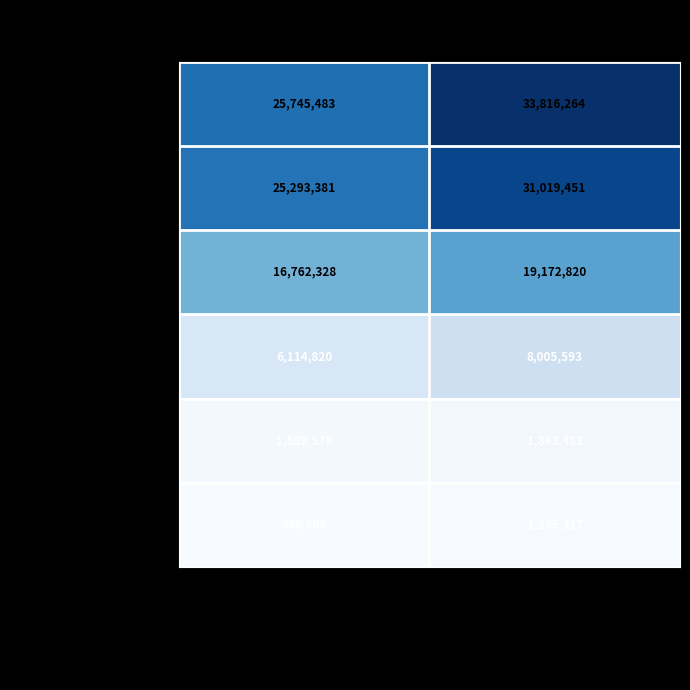

Reading left to right, extract all data points from this chart.

I. POSLOVNI PRIHODI: 25745483	33816264
II. POSLOVNI RASHODI: 25293381	31019451
Materijalni troskovi: 16762328	19172820
Troskovi osoblja: 6114820	8005593
Amortizacija: 1589579	1843483
Ostali troskovi: 990705	1245317